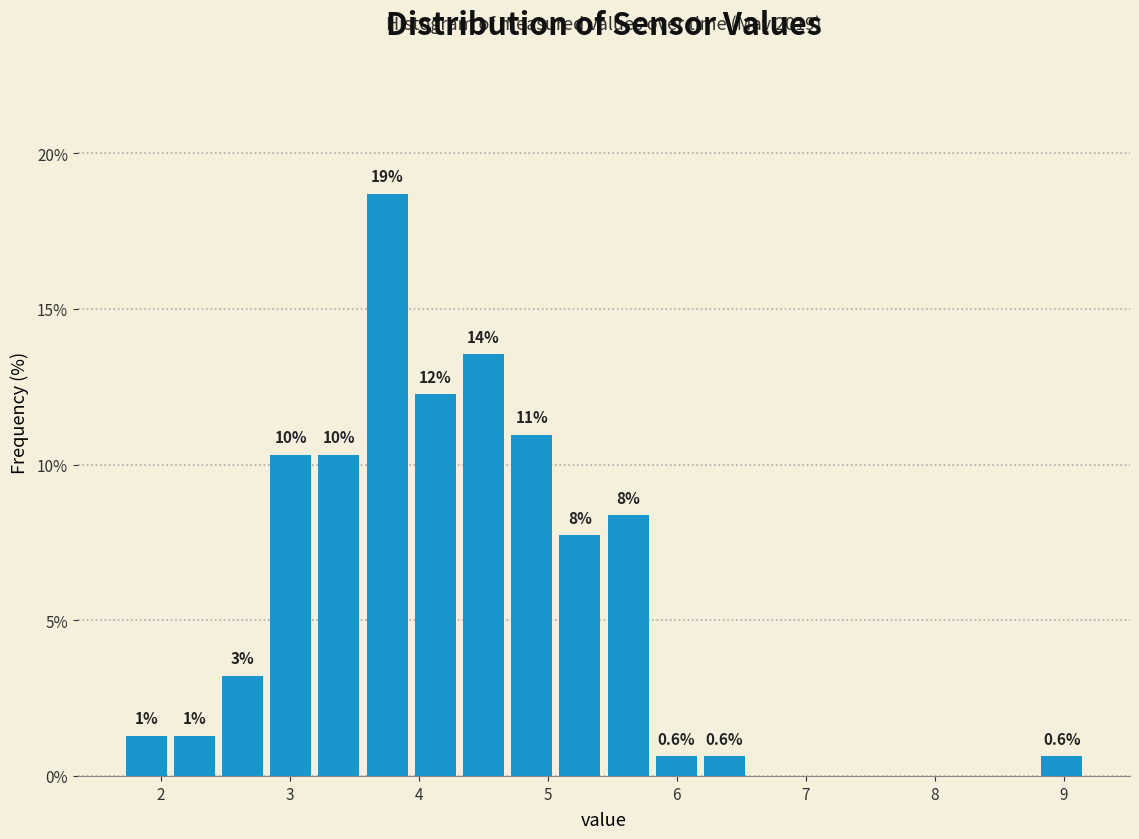

Around what value on the x-axis is the tallest bar? Give the approximate position of its centre, as read against the axis.

3.8